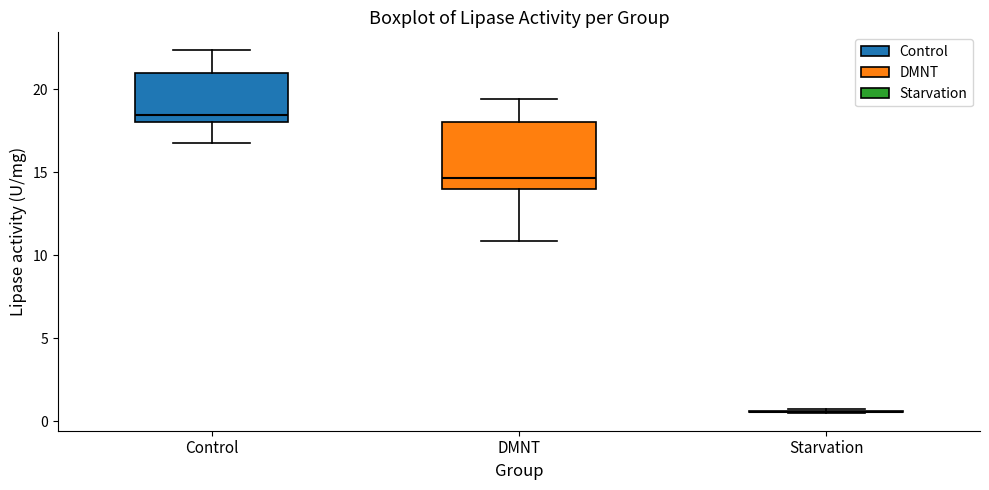

Reading left to right, read every box against the y-axis: the position of its median line, the range the box covers, and the ends of its whiskers. The values are not printed on the chart, so give them approximately, as read against the axis.

Control: median 18.5, box 18.0 to 21.0, whiskers 17.0 to 22.5
DMNT: median 14.5, box 14.0 to 18.0, whiskers 11.0 to 19.5
Starvation: box collapsed to a line at 0.5, whiskers 0.5 to 0.5